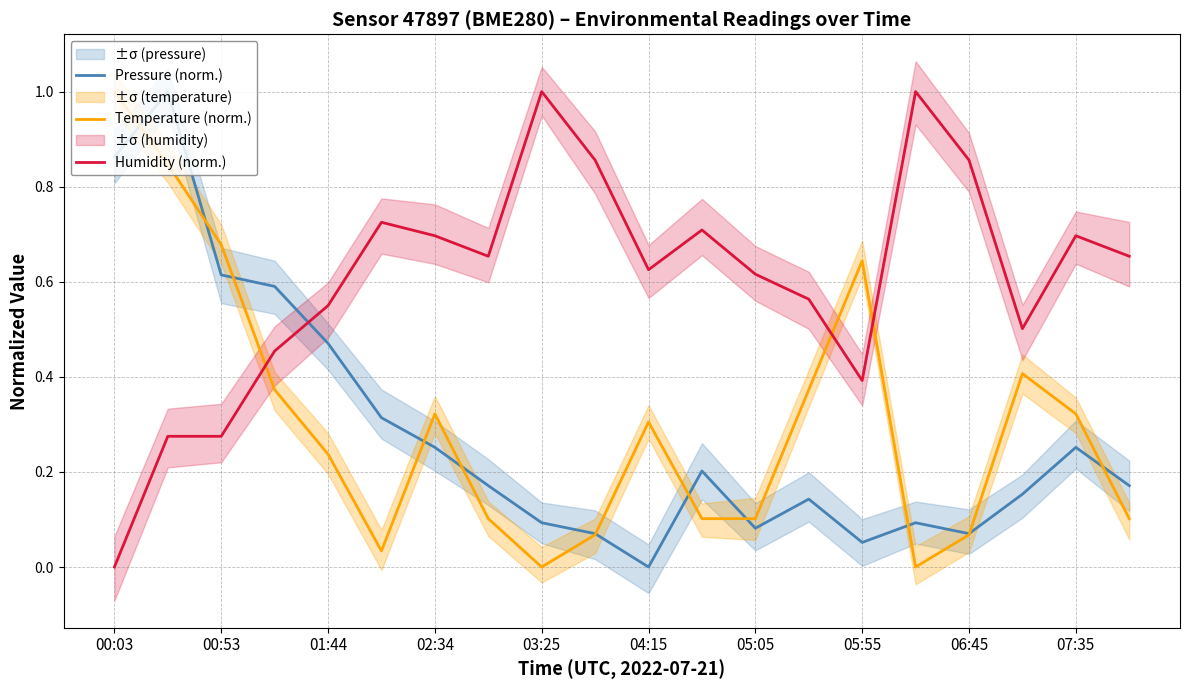

At which label does Temperature (norm.) reach its peak?

00:03